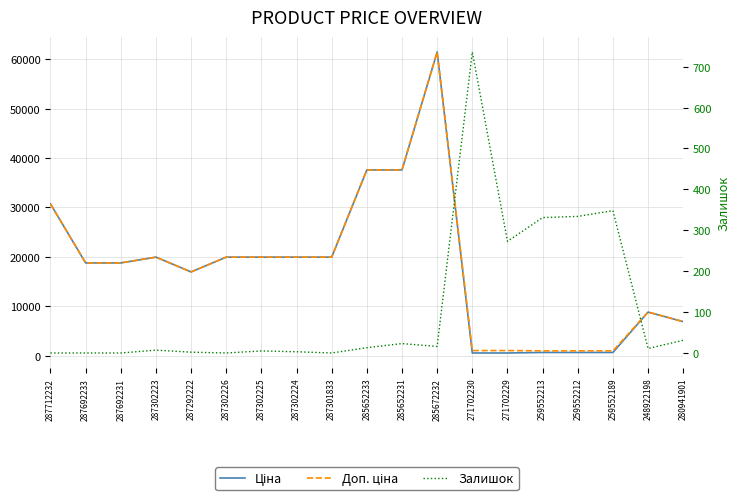

True or false: Залишок and Доп. ціна intersect in this chart.

False